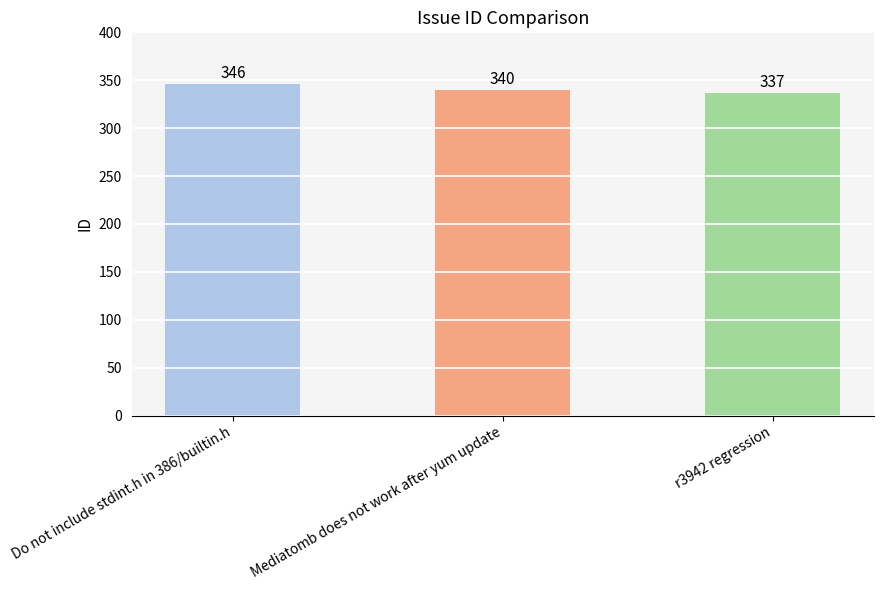

List the labels in order of value, largest first.

Do not include stdint.h in 386/builtin.h, Mediatomb does not work after yum update, r3942 regression